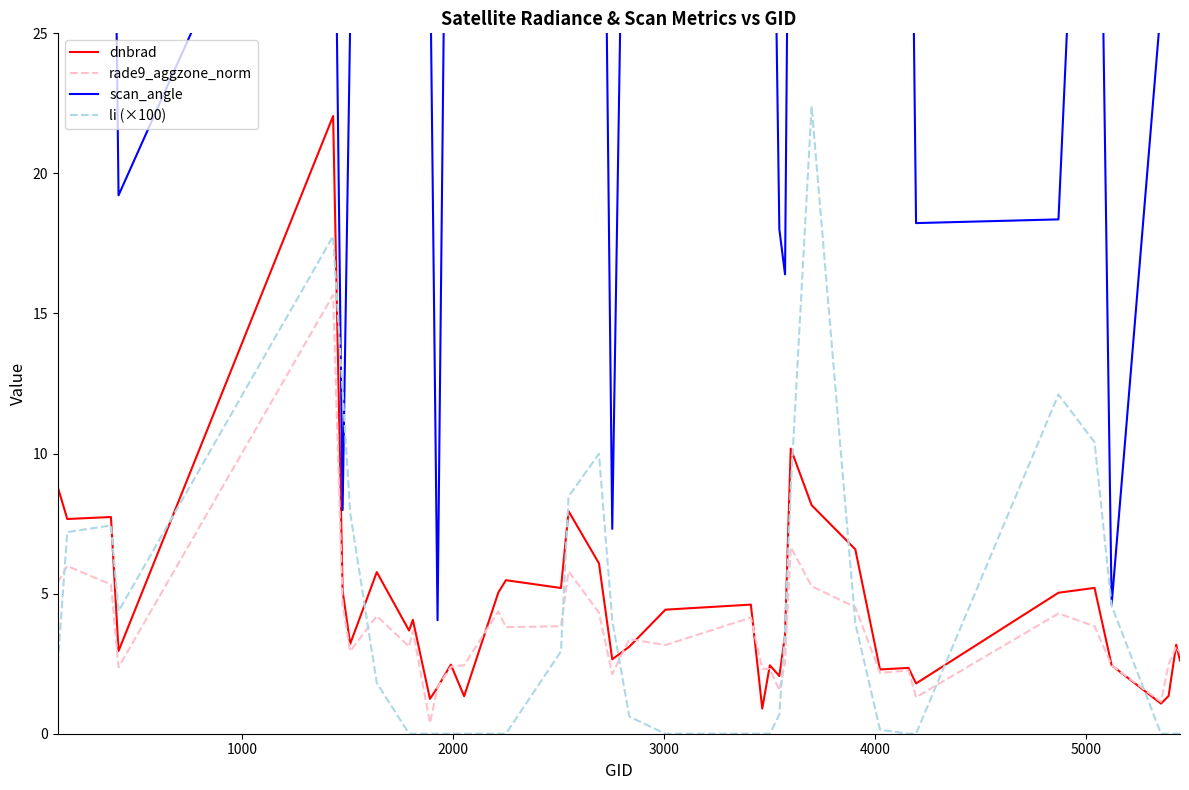

What is the highest value of the dnbrad series?

22.0